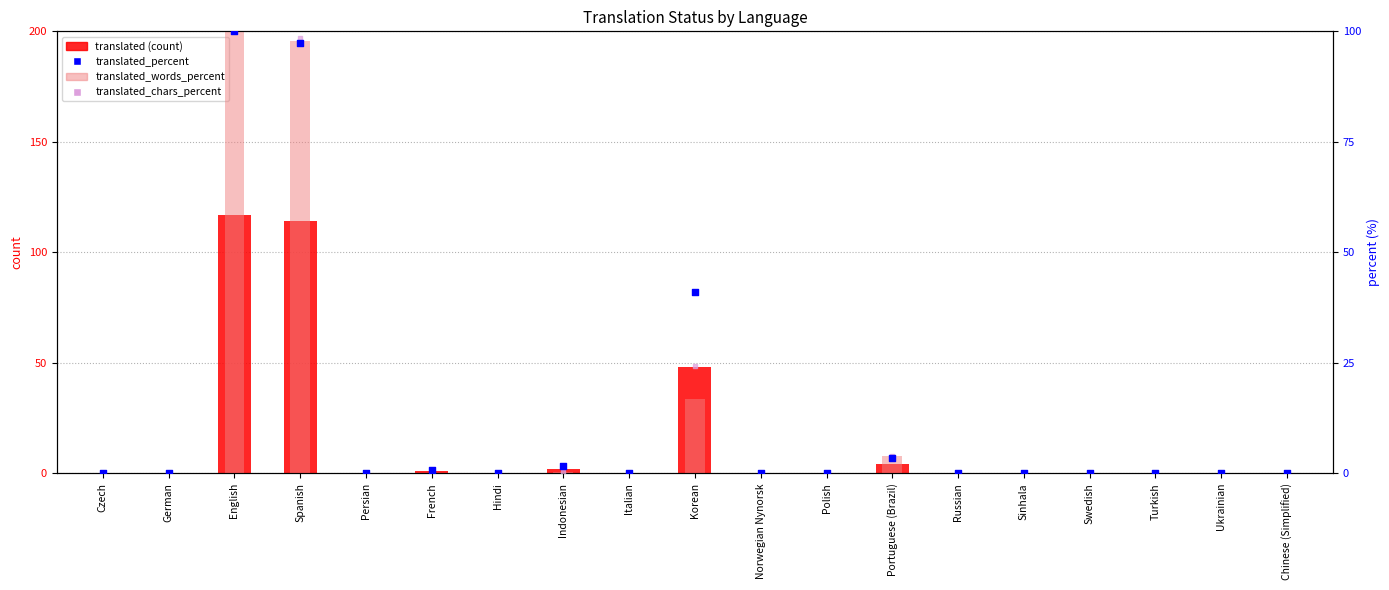

What are all the series names shown in the legend?

translated, translated_words_percent, translated_percent, translated_chars_percent